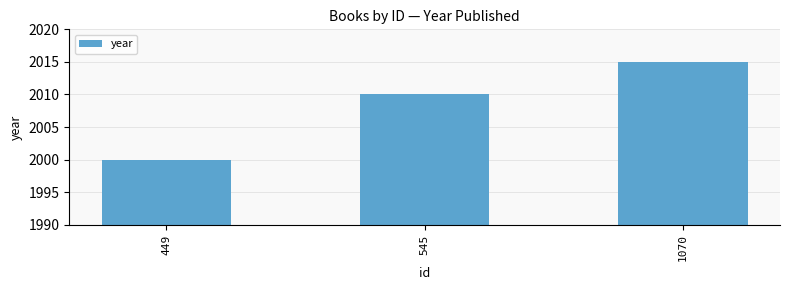

How many bars are there in total?

3